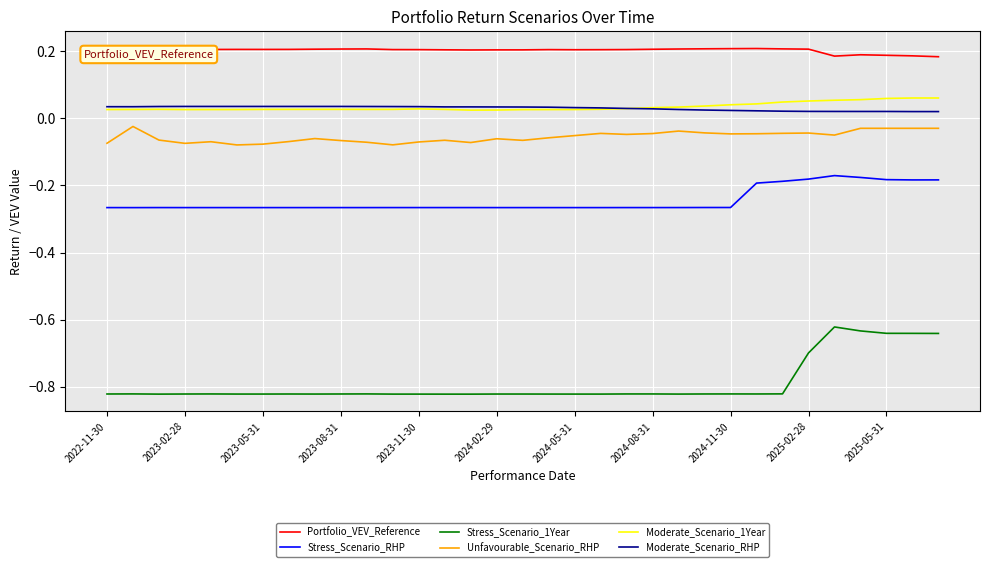

Which series has the largest total across all categories?

Portfolio_VEV_Reference